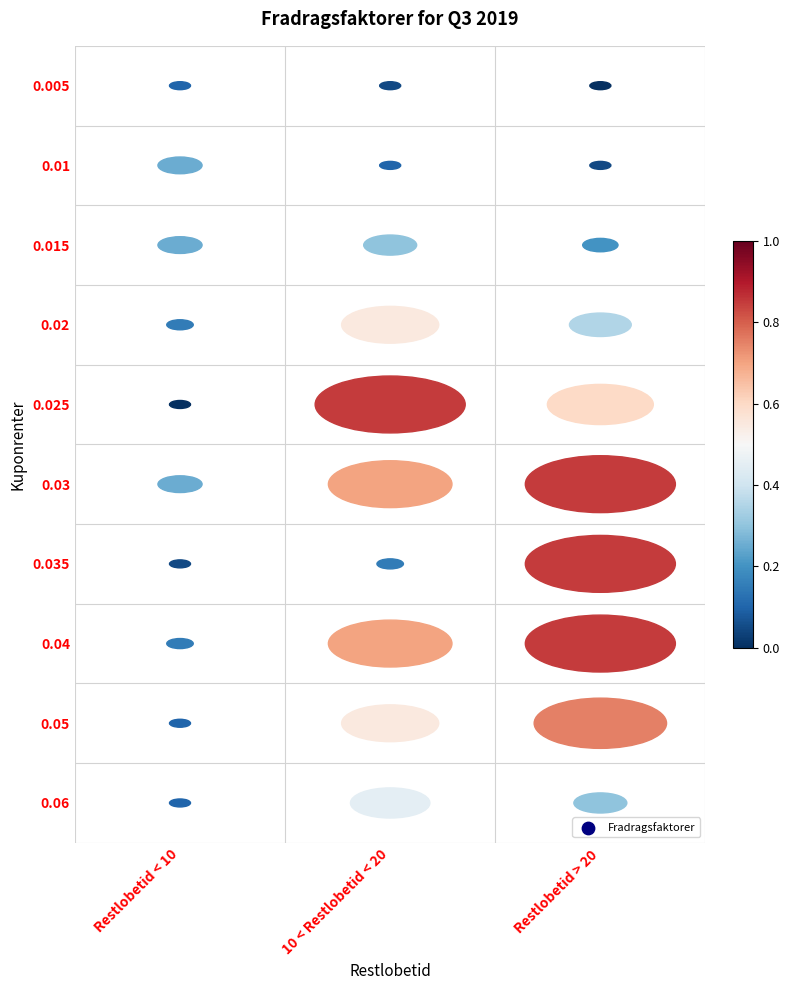

How many series are shown in this chart?

10